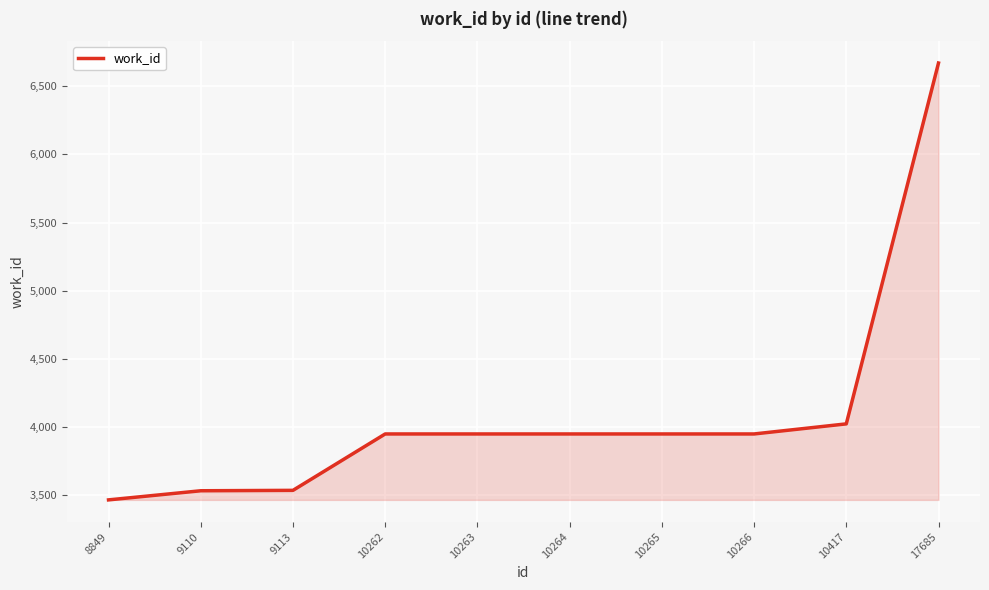

How many lines are shown in the chart?

1